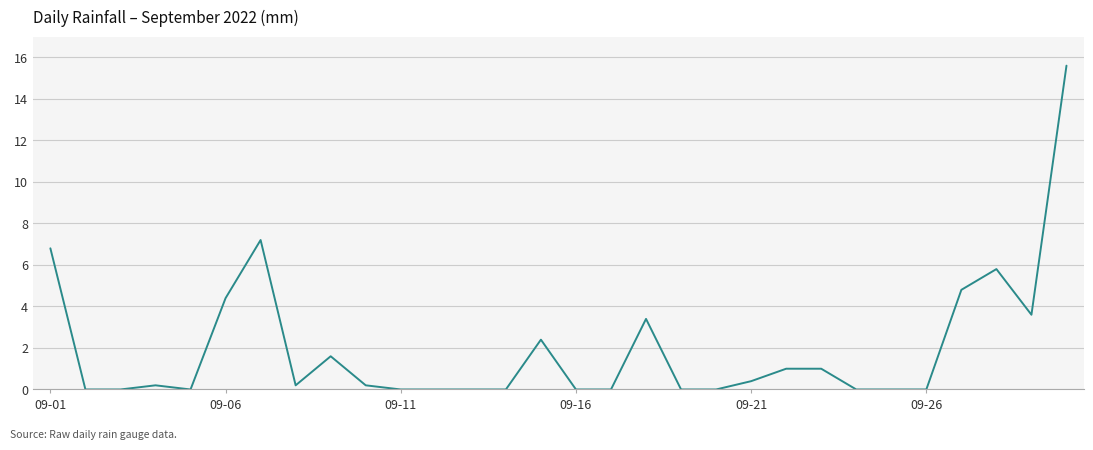

What is the greatest value displayed?

15.6